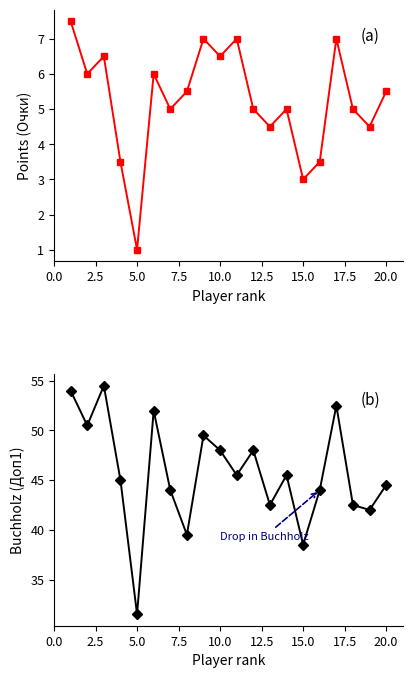

At 15.0, list the series in order from largest to smallest.

Доп1 (Buchholz), Очки